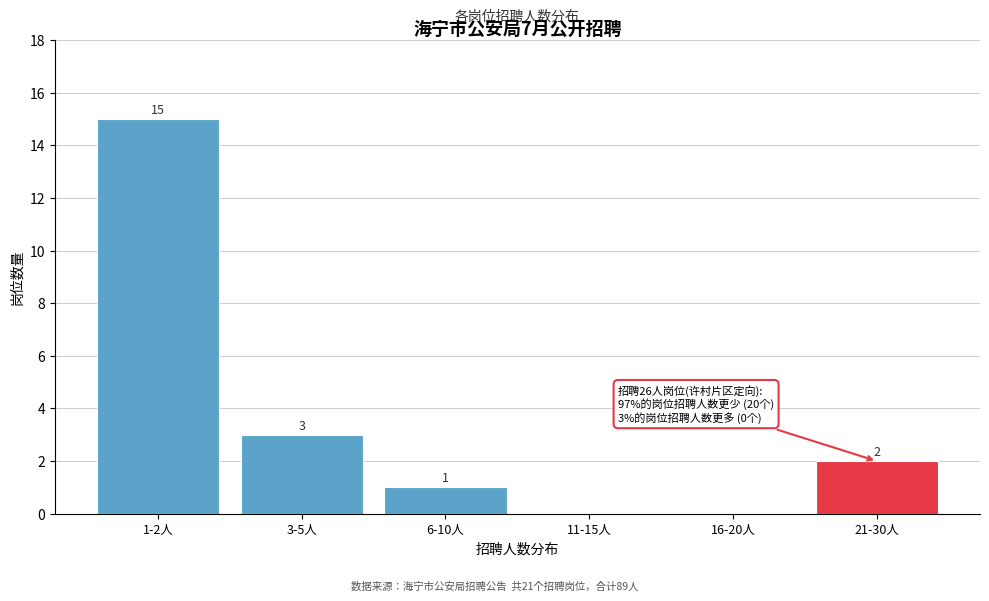

Reading right to left, list all the values displayed in this chart.

21-30人=2	16-20人=0	11-15人=0	6-10人=1	3-5人=3	1-2人=15